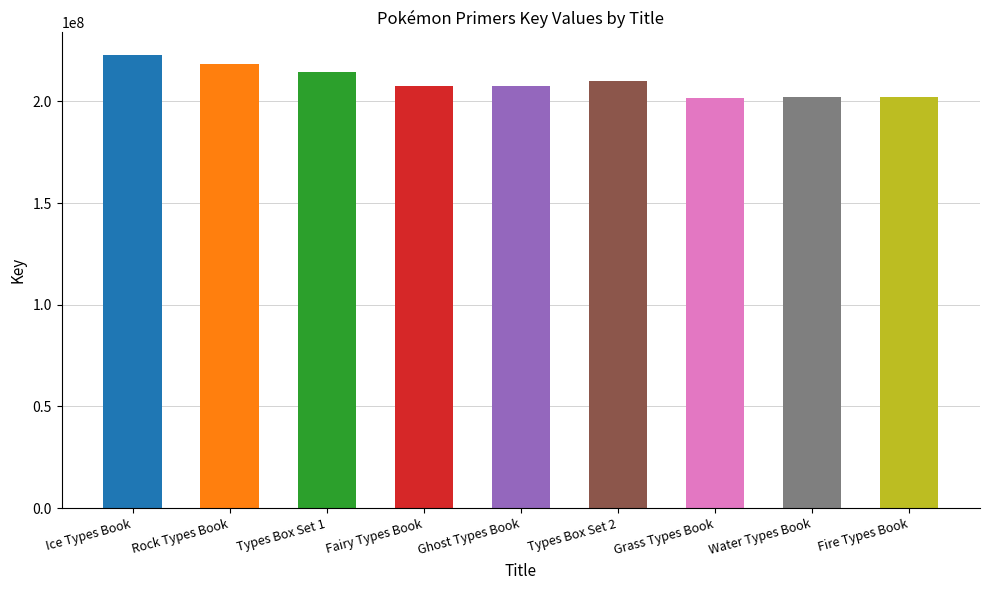

What is the label of the 6th bar from the left?

Types Box Set 2